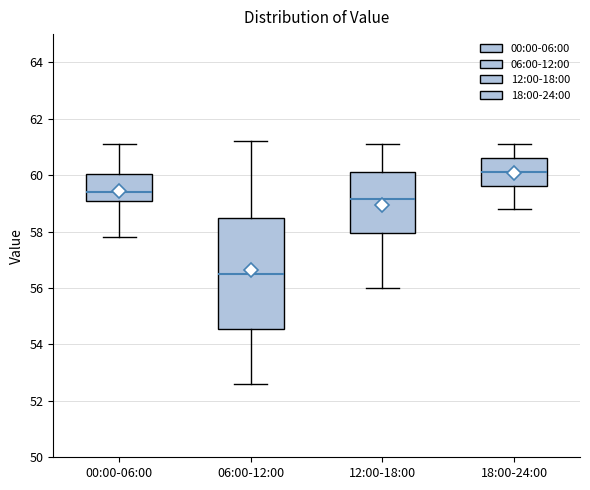

Which box is the tallest, from its lower edge to its upper edge?

06:00-12:00